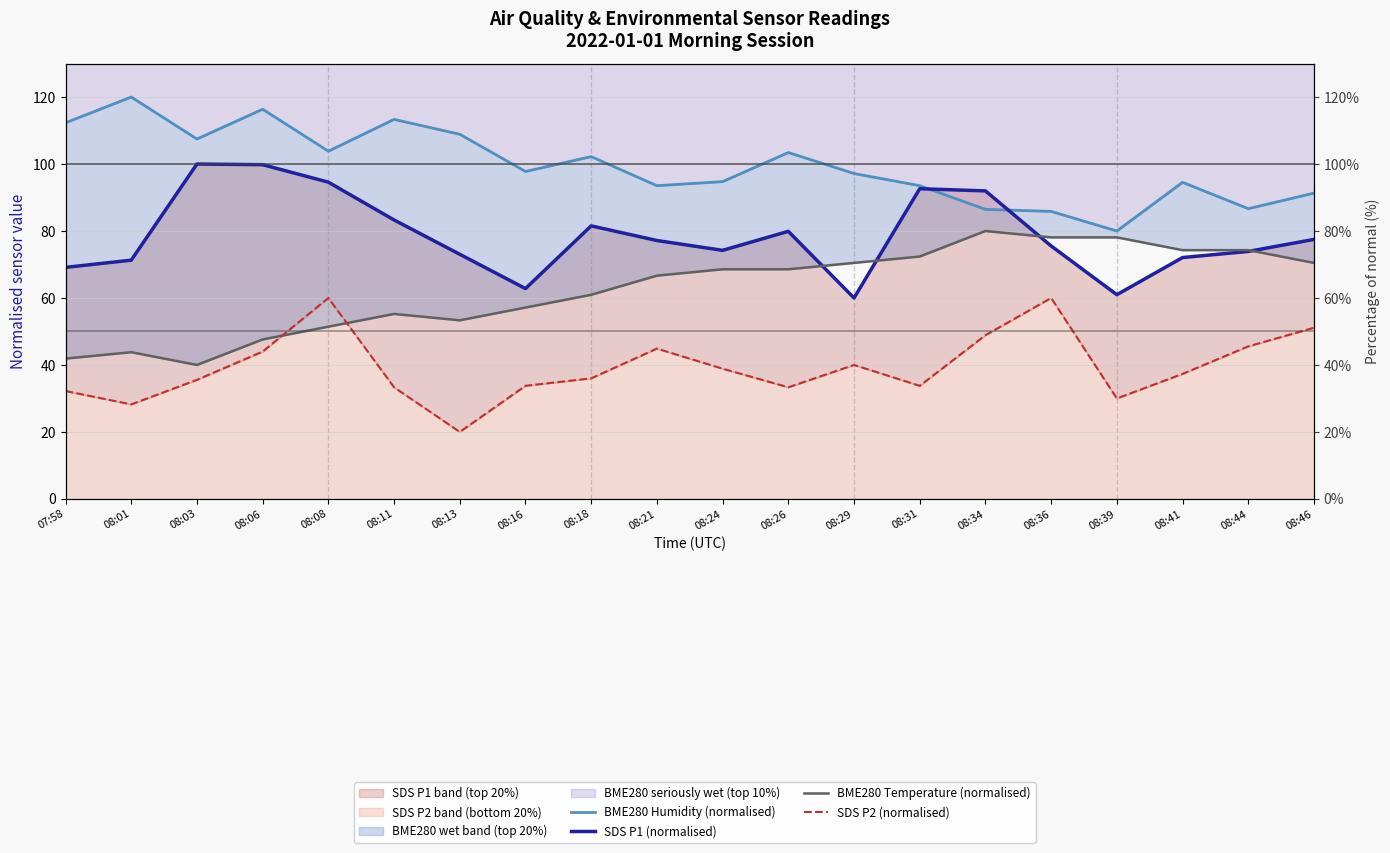

What is the total value across all series at 08:24?

276.4